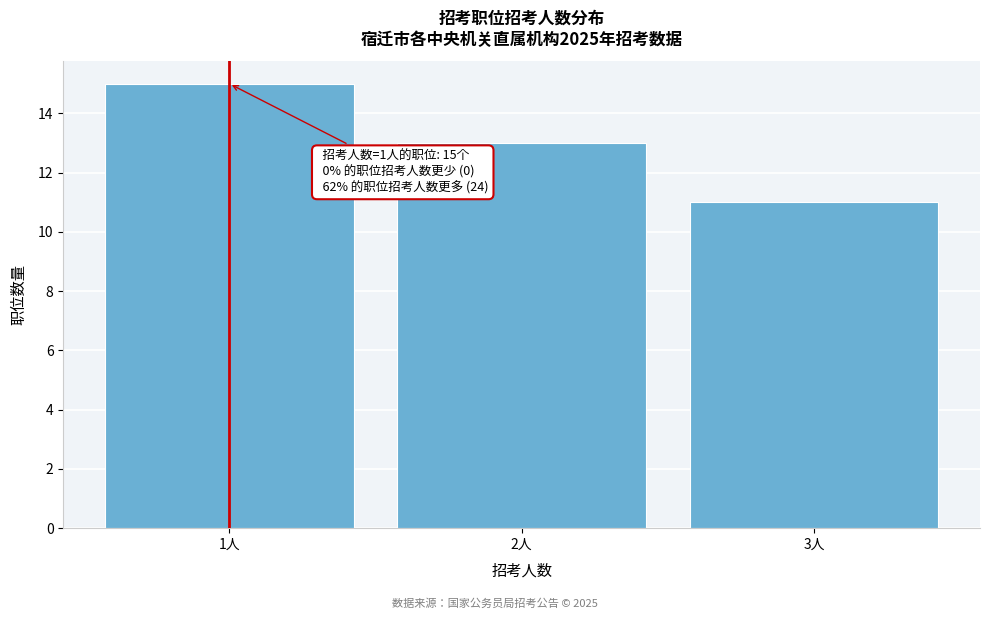

Reading right to left, extract all data points from this chart.

3人=11	2人=13	1人=15